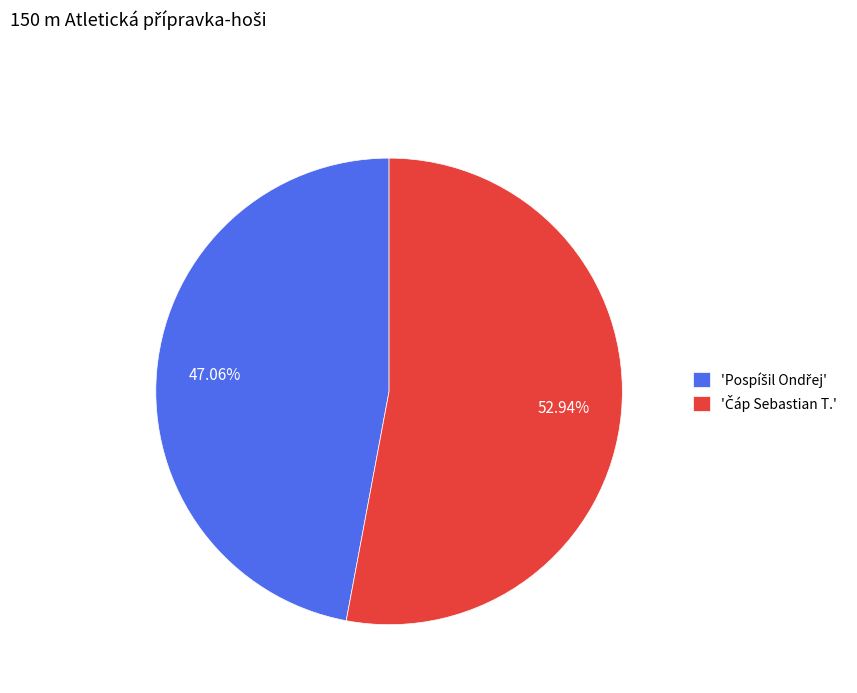

Is there any slice that represents more than half of the pie?

Yes